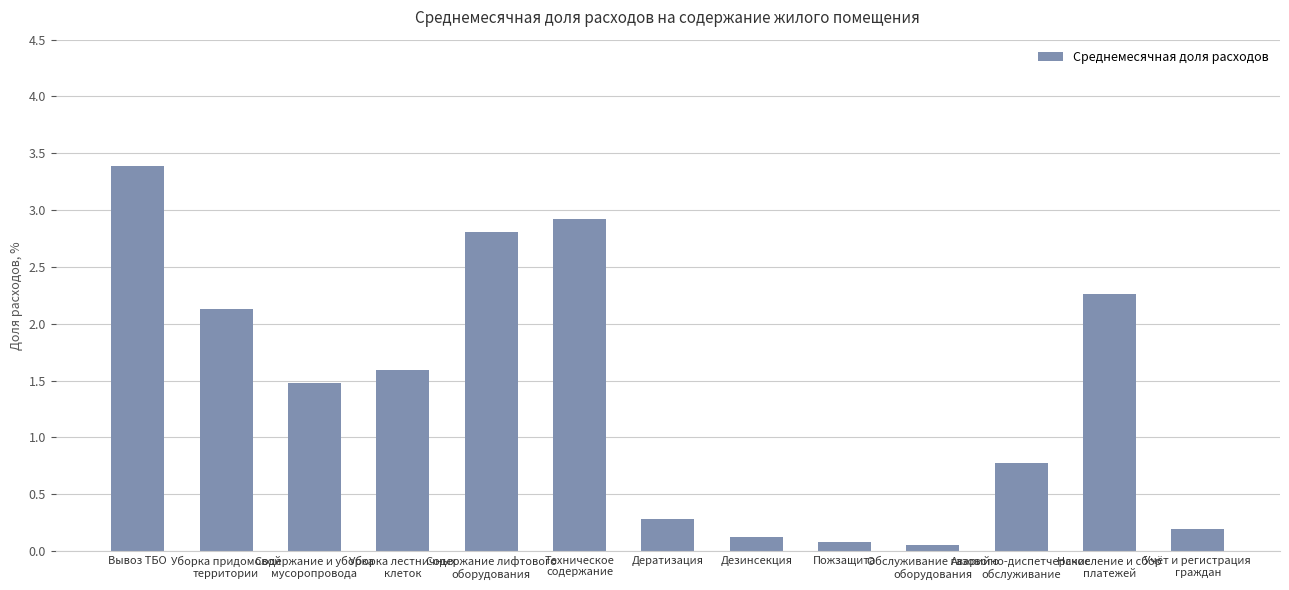

Where does the data first go above 1?

Вывоз ТБО